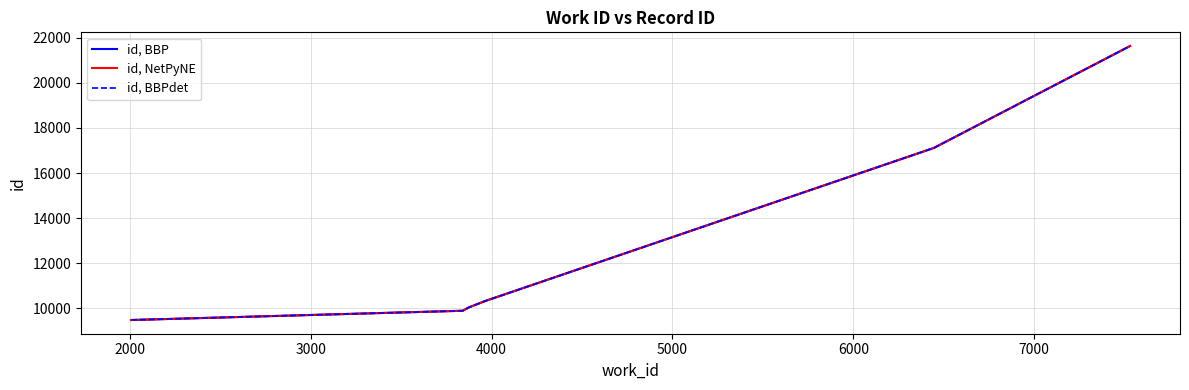

How many data points does each series have?

8